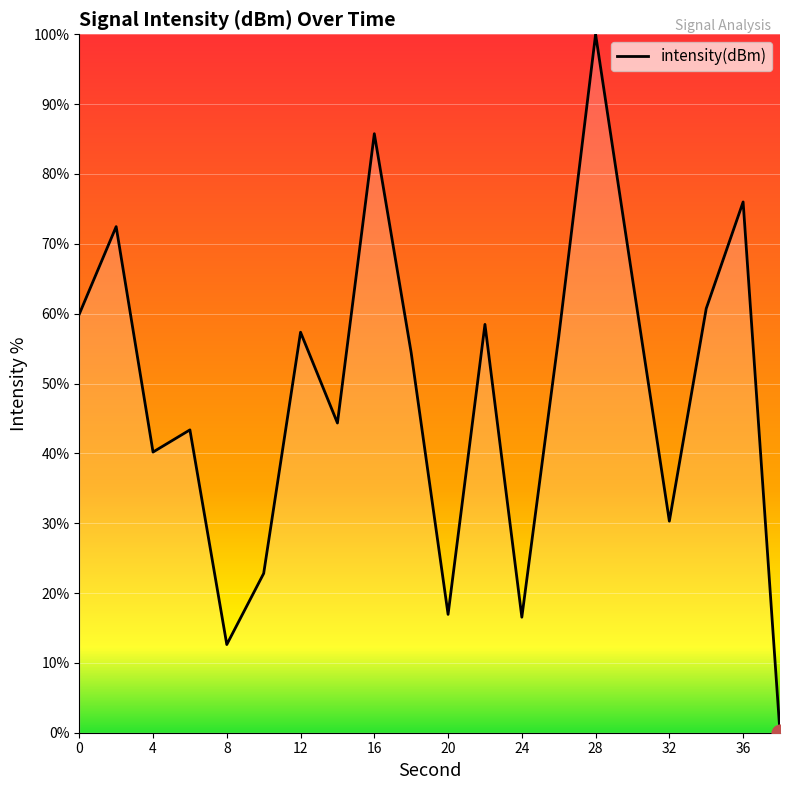

Does the chart have visible grid lines?

Yes